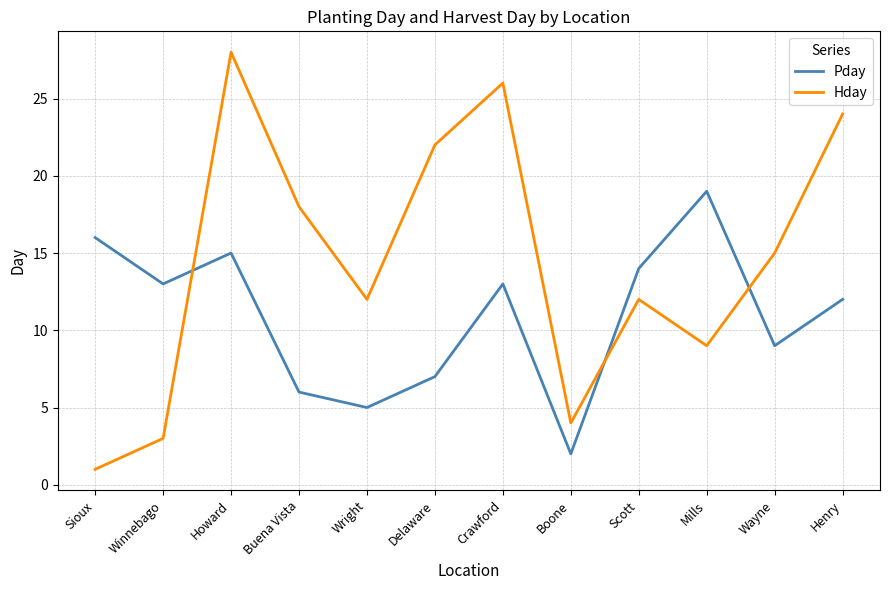

List the series in order of their peak value, highest first.

Hday, Pday